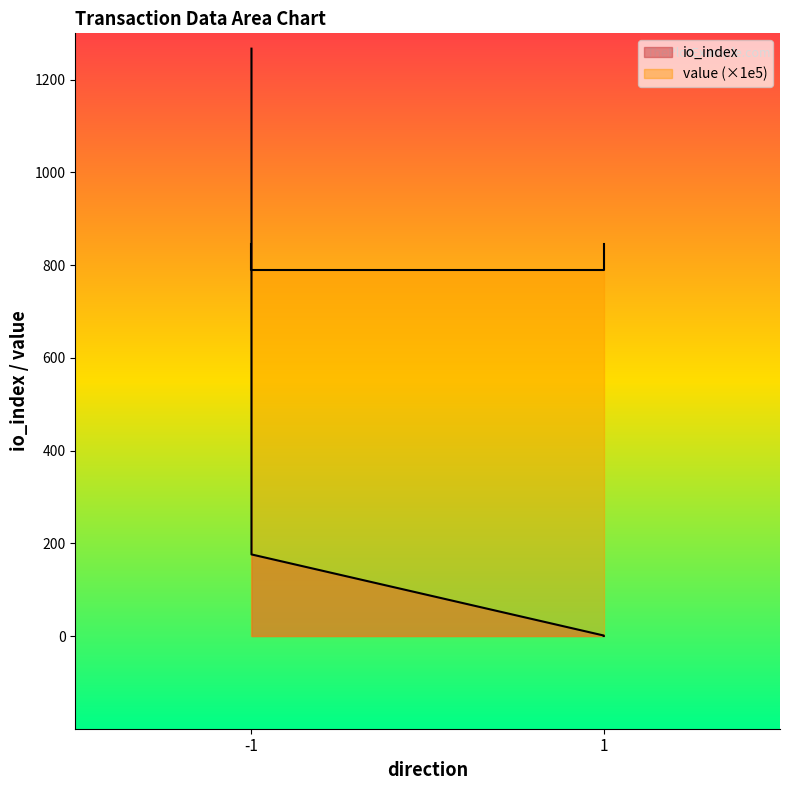

What is the sum of all io_index values?

1444.0